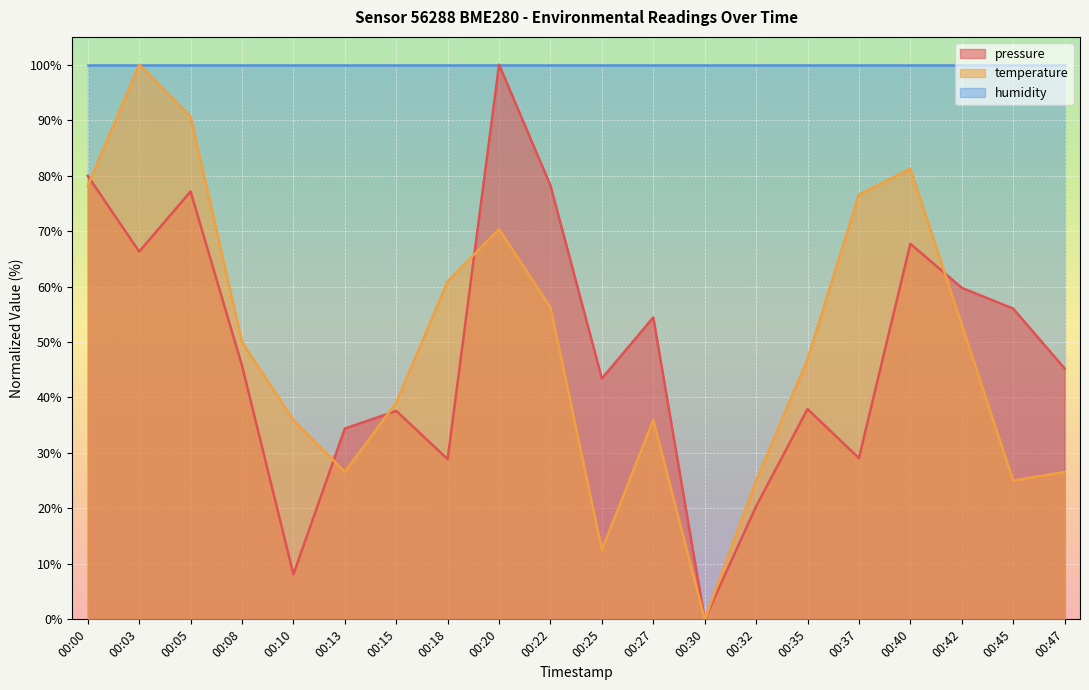

Which label corresponds to the largest value in the chart?

00:20